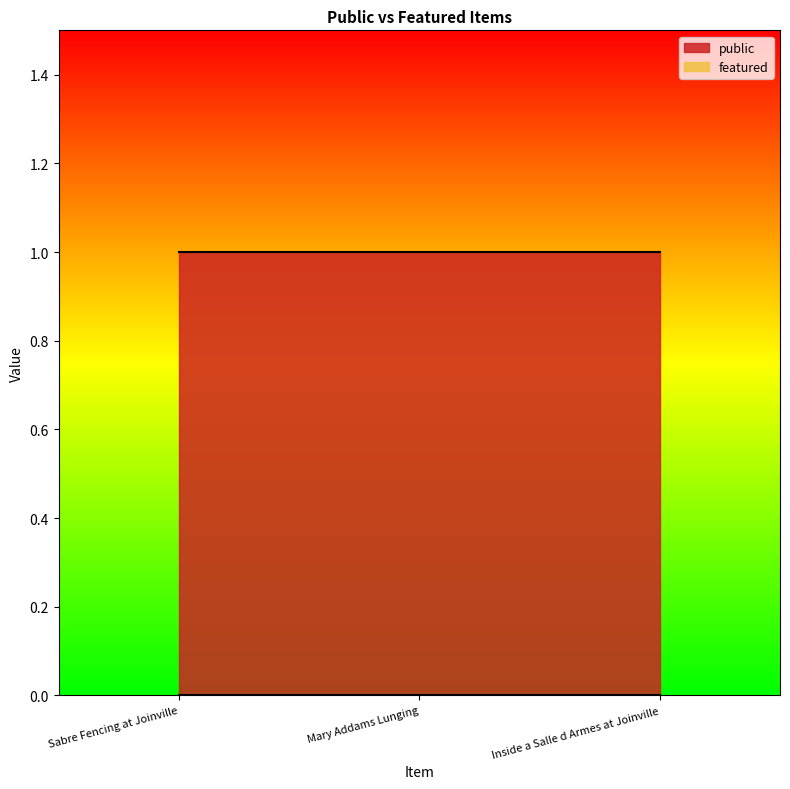

What is the sum of the public values at Sabre Fencing at Joinville and Inside a Salle d Armes at Joinville?

2